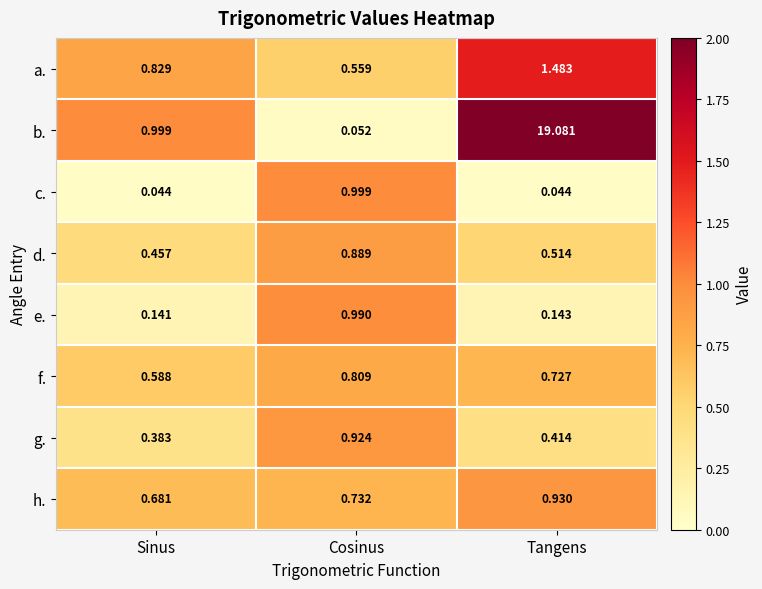

Rank the series by their maximum value, from highest to lowest.

b., a., c., e., h., g., d., f.